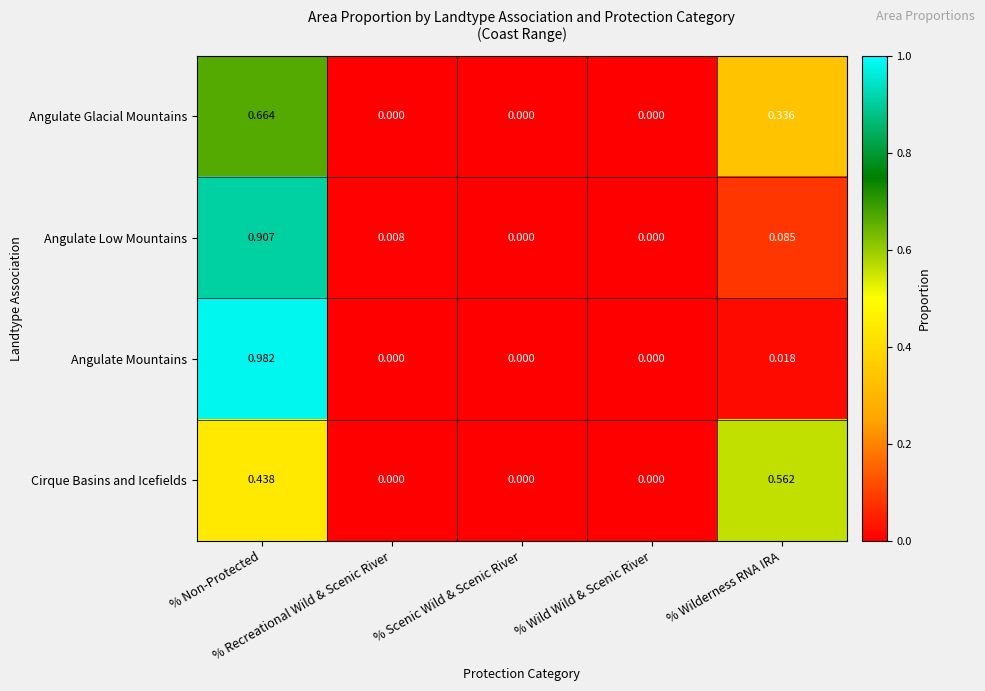

List the series in order of their peak value, lowest first.

Cirque Basins and Icefields, Angulate Glacial Mountains, Angulate Low Mountains, Angulate Mountains